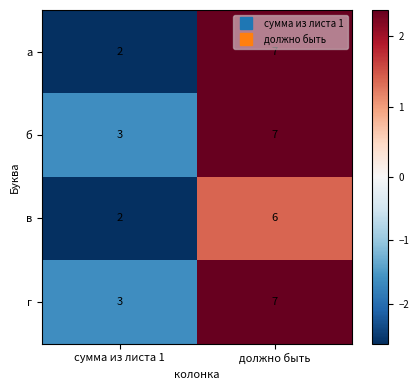

What is the greatest value displayed?

7